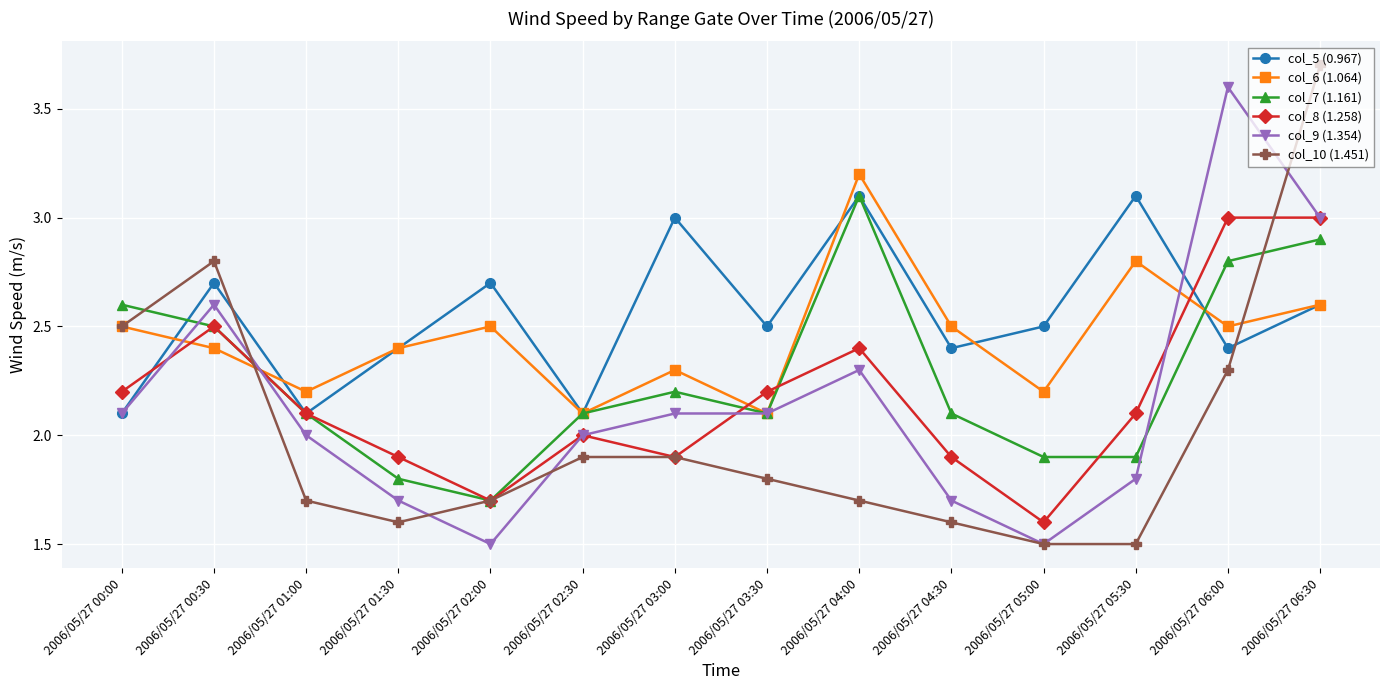

What is the spread (max minus min) of values at 2006/05/27 05:00?

1.0